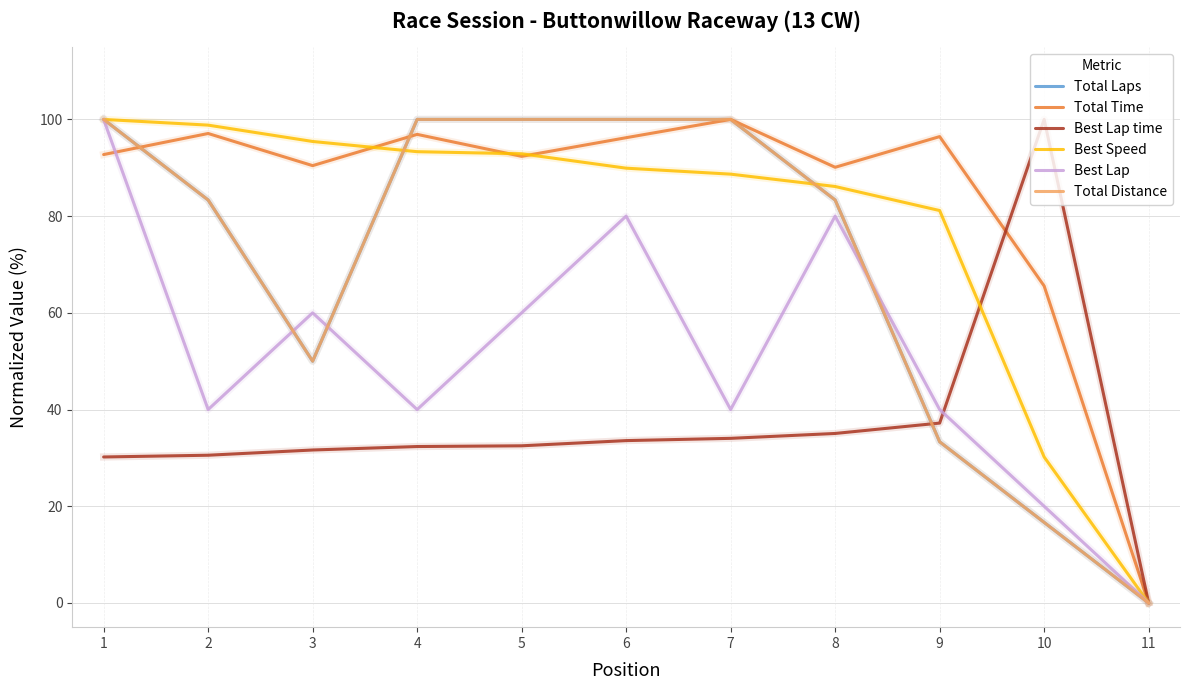

At how many categories does at least one series exceed 81?

10